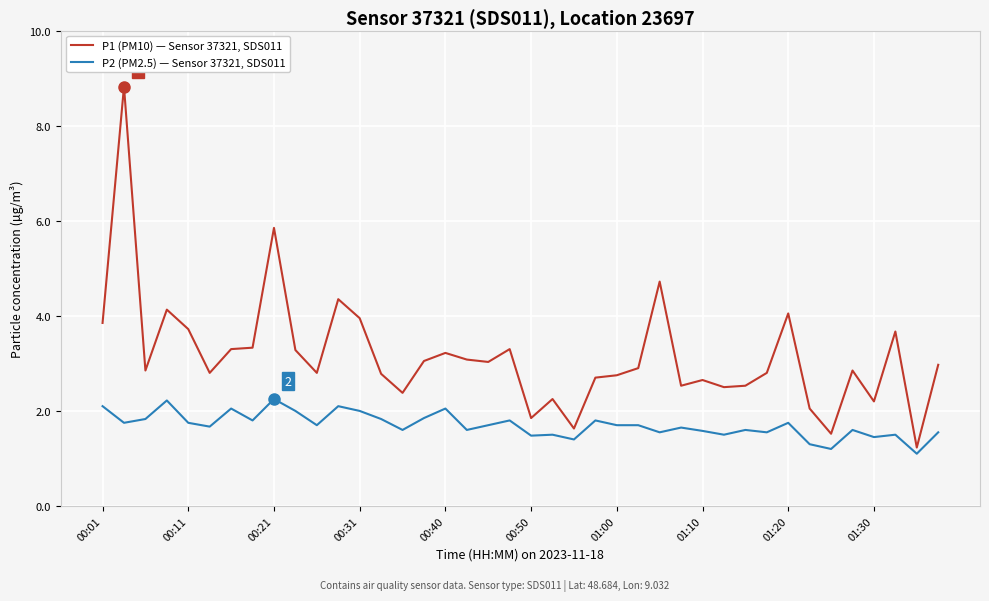

True or false: P2 (PM2.5) — Sensor 37321, SDS011 and P1 (PM10) — Sensor 37321, SDS011 cross at least once.

False